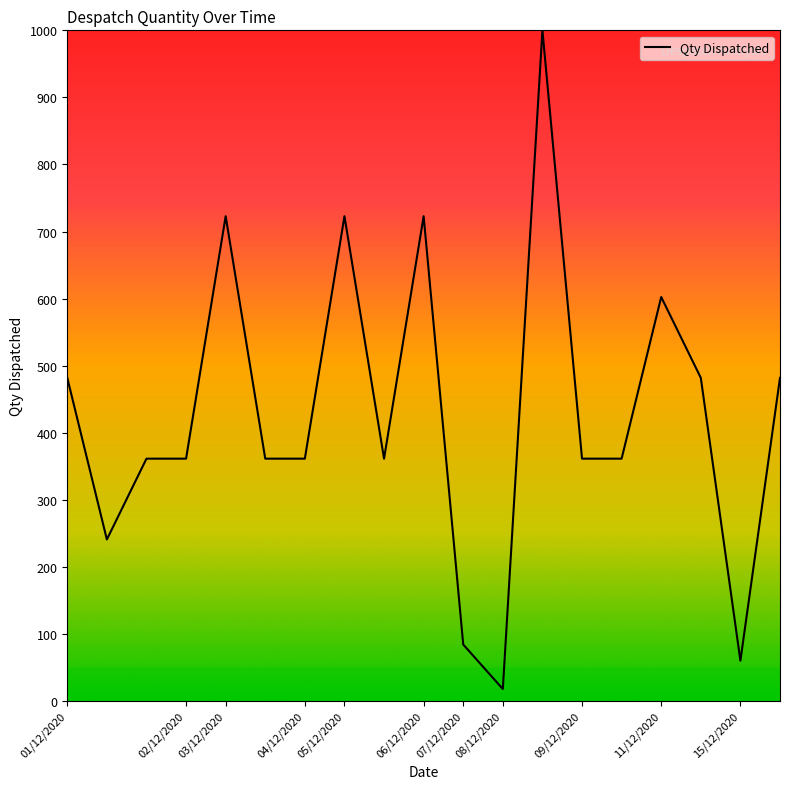

What is the difference between the maximum and minimum values?

981.9